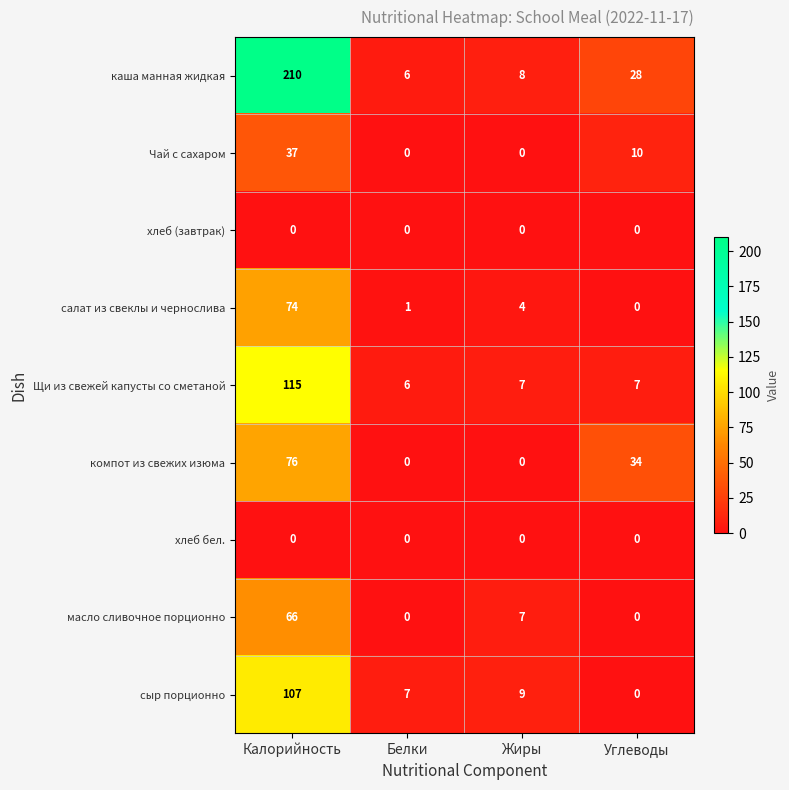

List the labels in order of салат из свеклы и чернослива value, smallest first.

Углеводы, Белки, Жиры, Калорийность